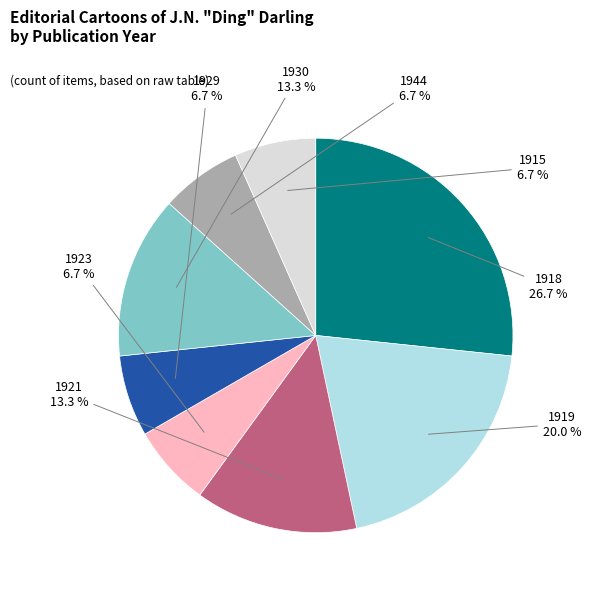

What is the largest slice in the pie chart?

1918